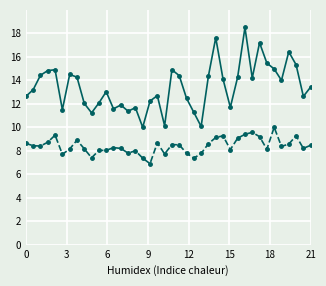

What is the greatest value displayed?

18.5